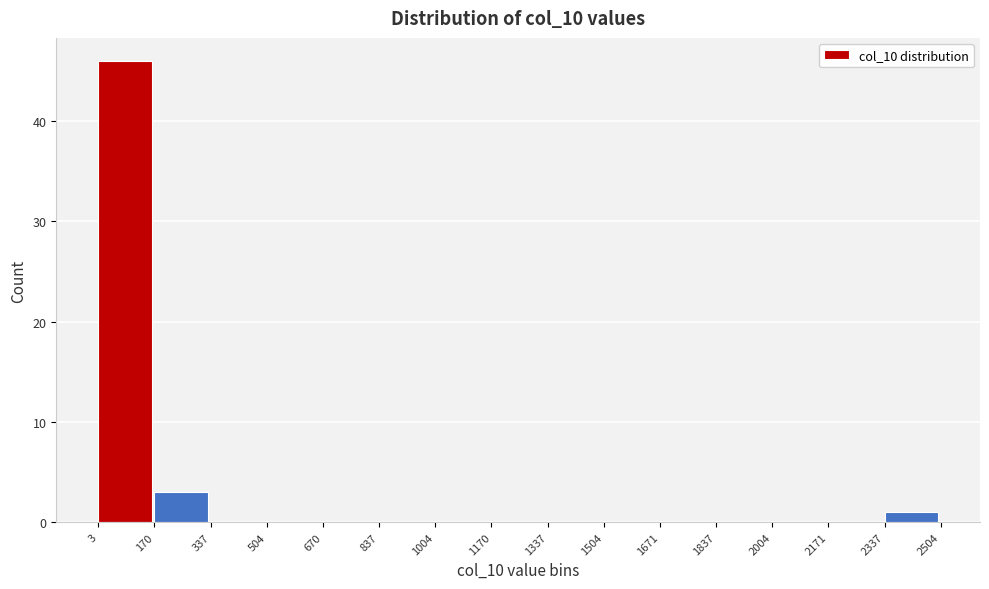

Reading left to right, transcribe this chart: for each bar, give the range it covers on the x-axis and its height. The values are not printed on the chart, so give them approximately, as read against the axis.

3 to 170: 46
170 to 337: 3
337 to 504: 0
504 to 670: 0
670 to 837: 0
837 to 1004: 0
1004 to 1170: 0
1170 to 1337: 0
1337 to 1504: 0
1504 to 1671: 0
1671 to 1837: 0
1837 to 2004: 0
2004 to 2171: 0
2171 to 2337: 0
2337 to 2504: 1